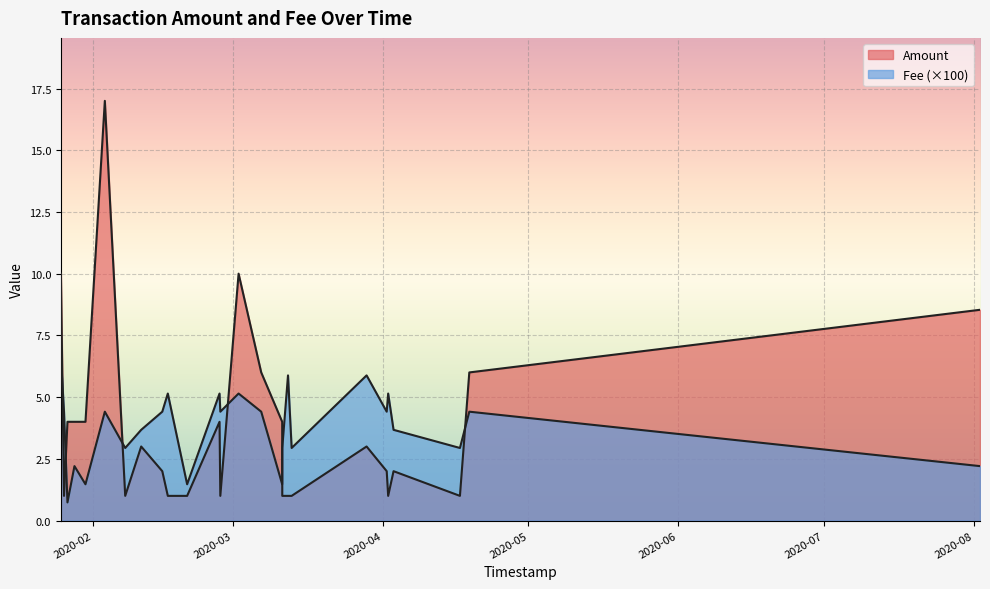

True or false: Amount and Fee cross at least once.

False